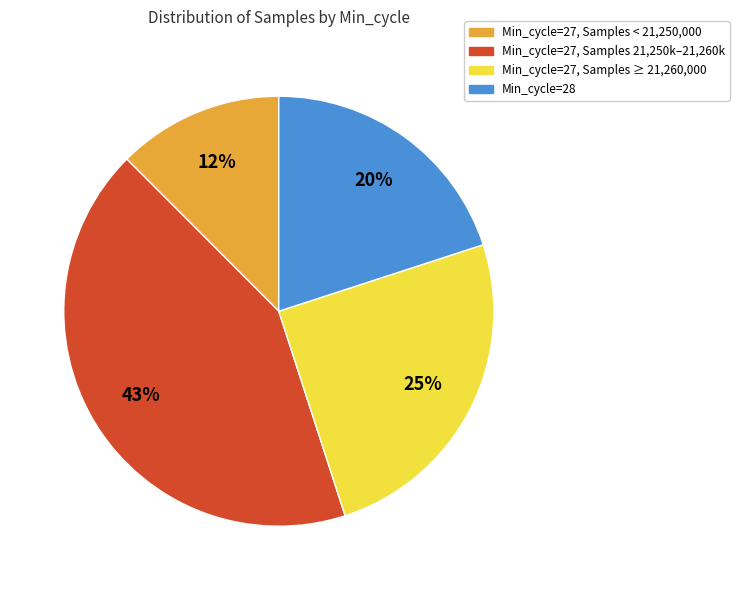

Is there a majority slice in this chart?

No